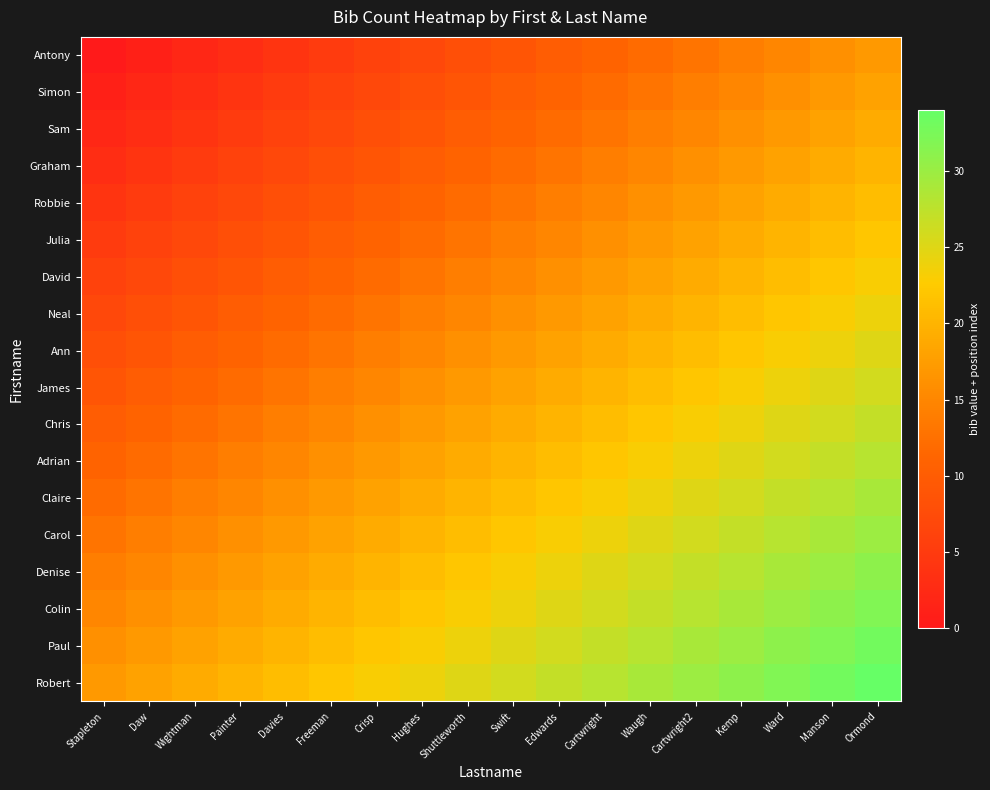

Between Davies and Freeman, which is larger?

Freeman